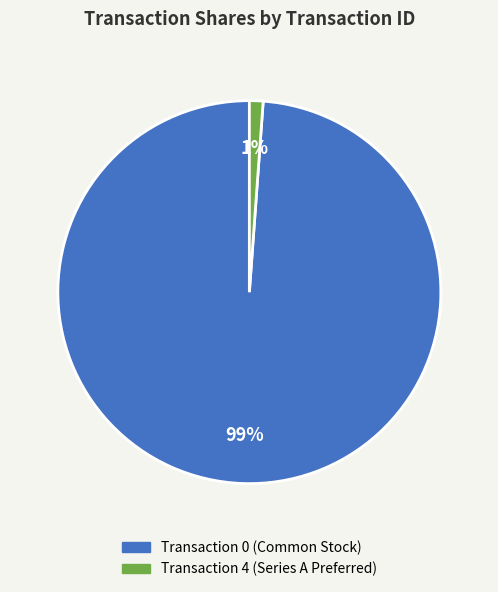

How many segments does this pie chart have?

2